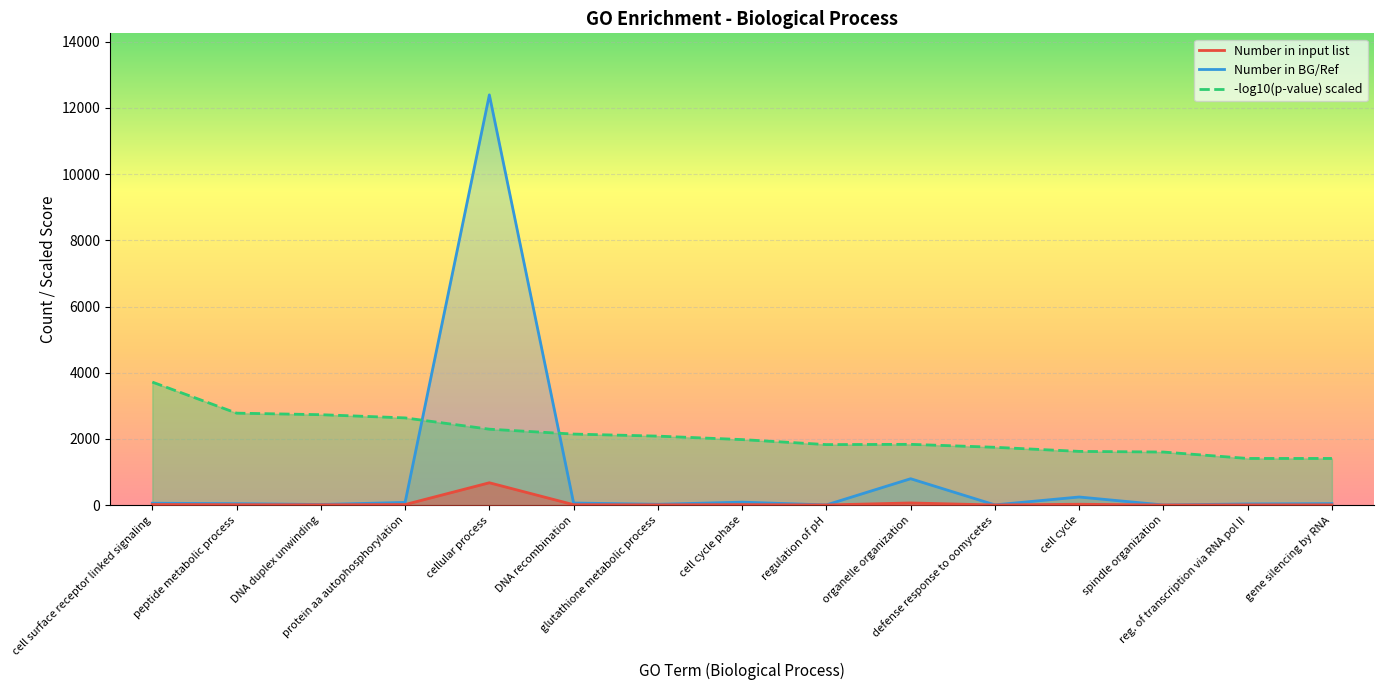

True or false: Number in BG/Ref and Number in input list cross at least once.

False